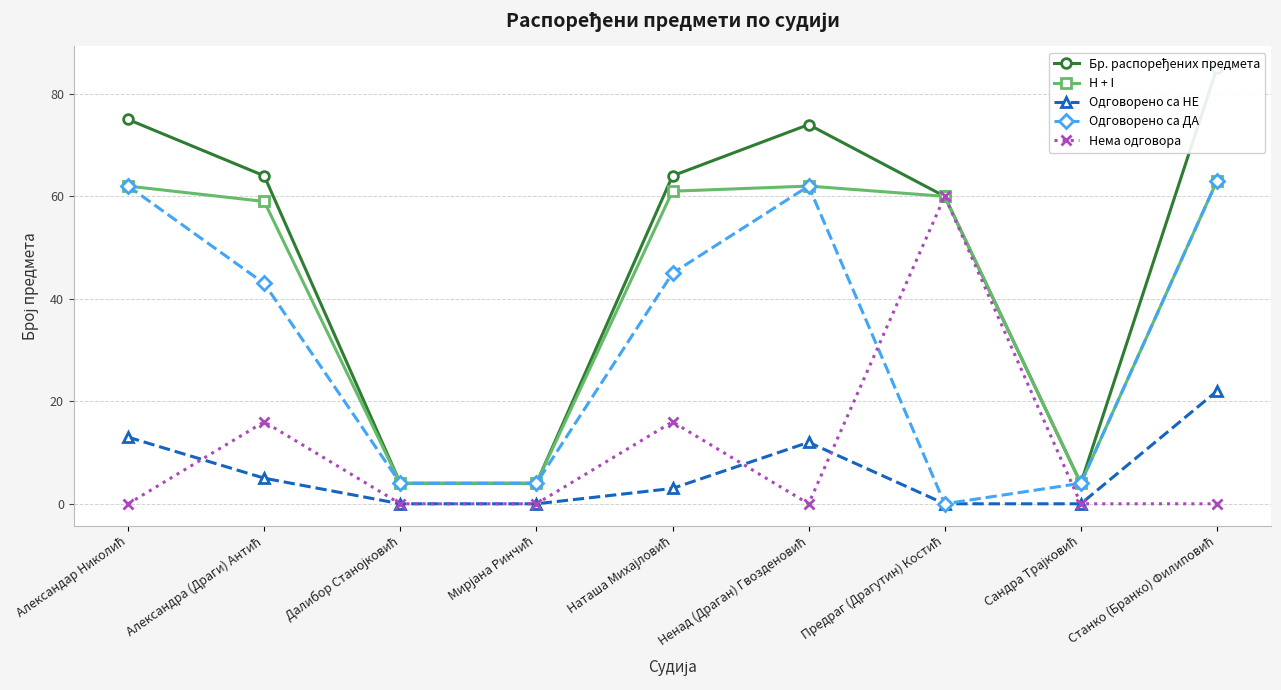

What is the value of the Одговорено са ДА point at the 1st from the left?

62